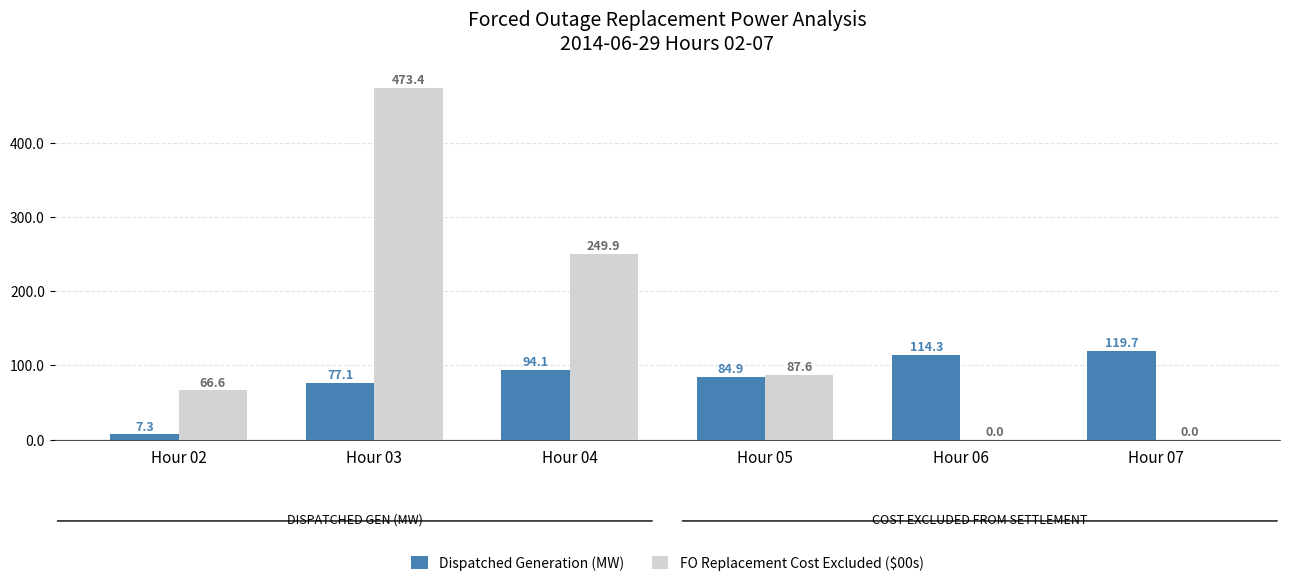

At which label does FO Replacement Cost Excluded ($00s) first exceed 87?

Hour 03